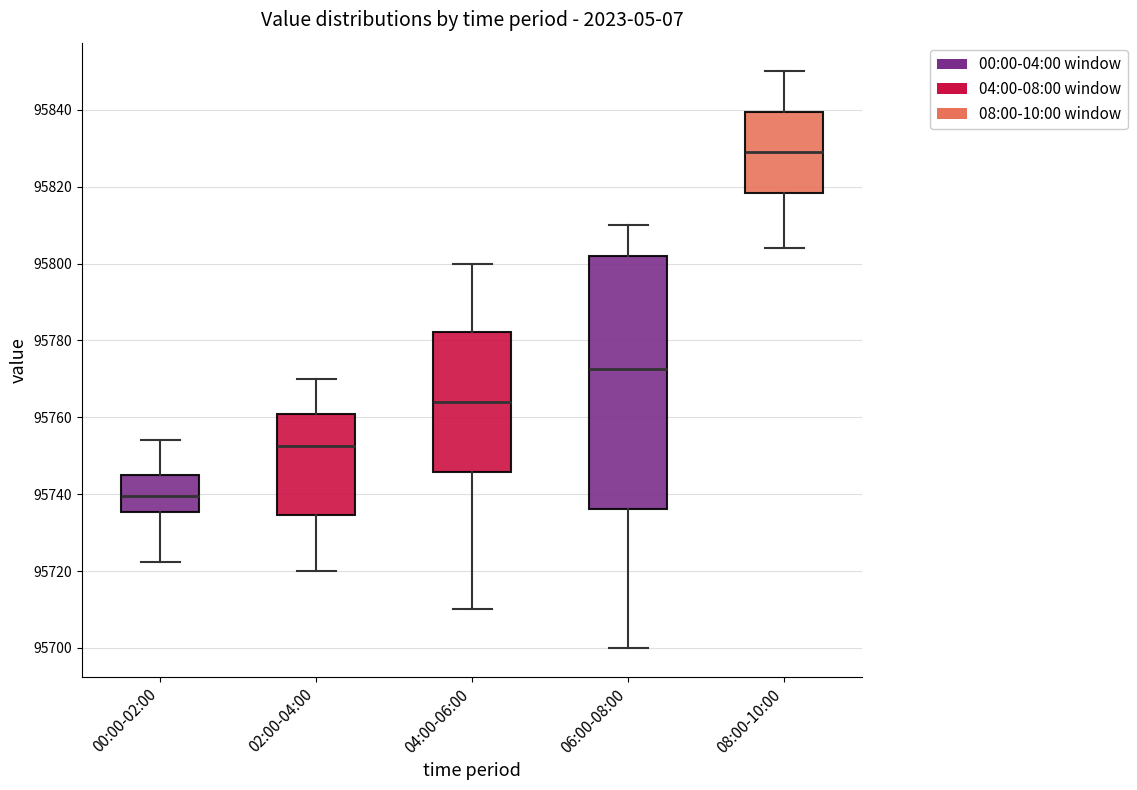

Where is the upper edge of the box for 08:00-10:00 on the y-axis? The values are not printed on the chart, so give them approximately, as read against the axis.

95840